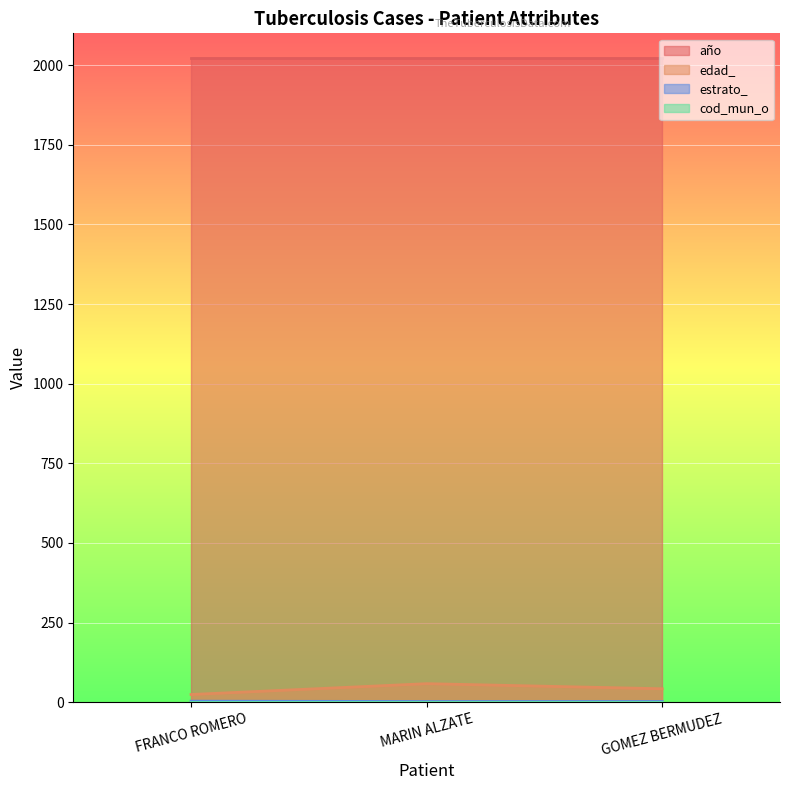

Which series has the largest range (max minus min)?

edad_